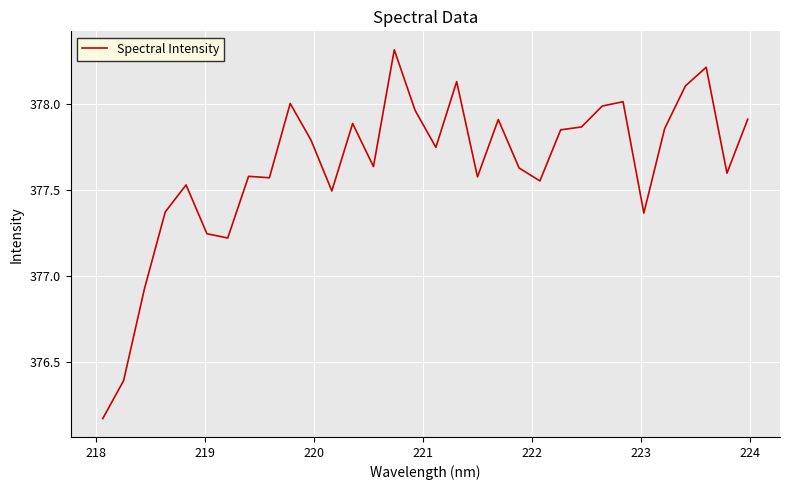

What is the difference between the maximum and minimum values?

2.1